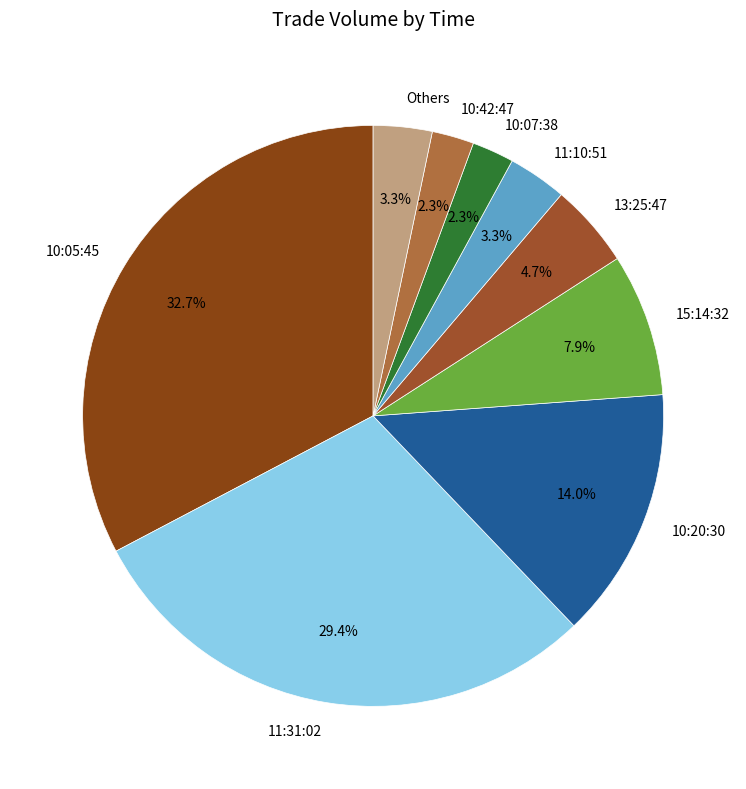

The 11:10:51 slice represents 11% of the pie. True or false?

False